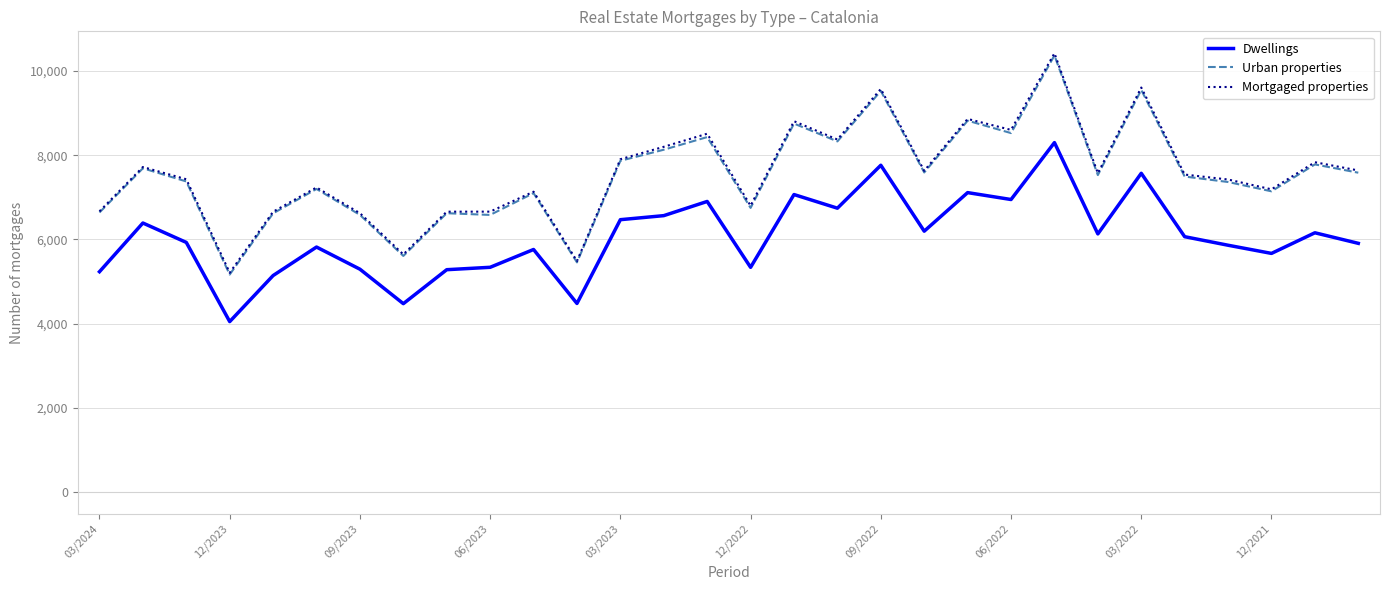

What is the difference between the second highest and second lowest values in the Urban properties series?

4097